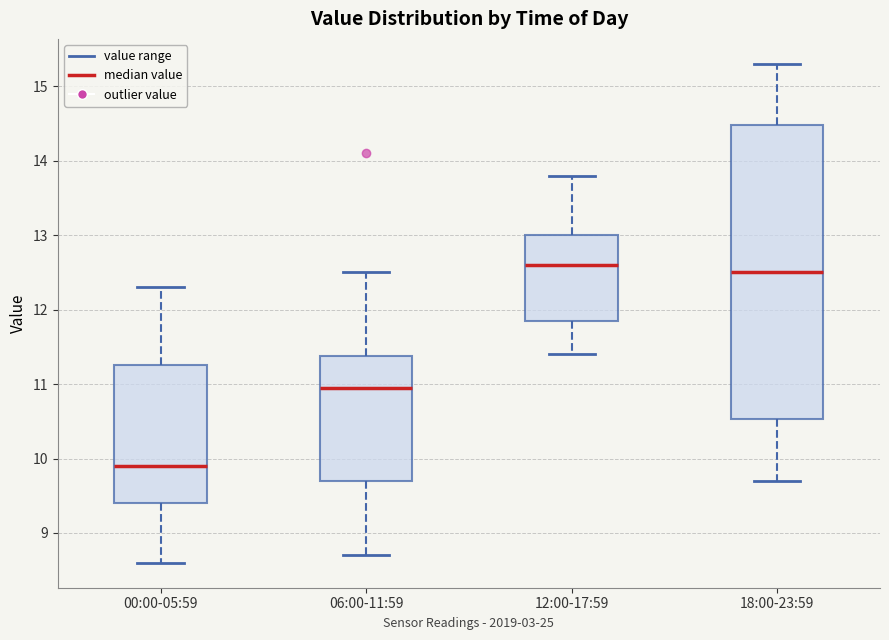

Reading left to right, transcribe this box plot: for each box, give where its median line is, the range the box spans, and where its two whiskers end, as read against the y-axis. The values are not printed on the chart, so give them approximately, as read against the axis.

00:00-05:59: median 9.9, box 9.4 to 11.3, whiskers 8.6 to 12.3
06:00-11:59: median 11.0, box 9.7 to 11.4, whiskers 8.7 to 12.5
12:00-17:59: median 12.6, box 11.9 to 13.0, whiskers 11.4 to 13.8
18:00-23:59: median 12.5, box 10.5 to 14.5, whiskers 9.7 to 15.3